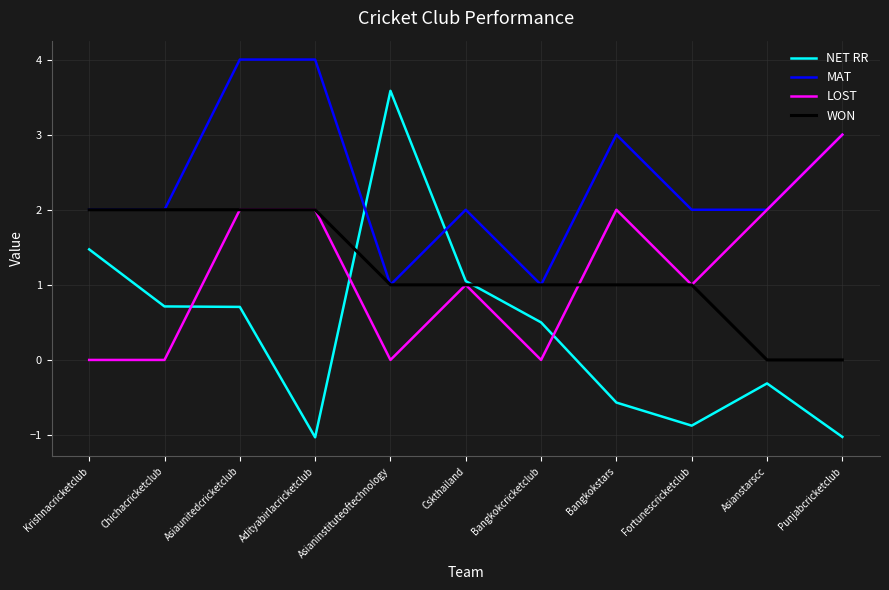

Which series has the largest range (max minus min)?

NET RR